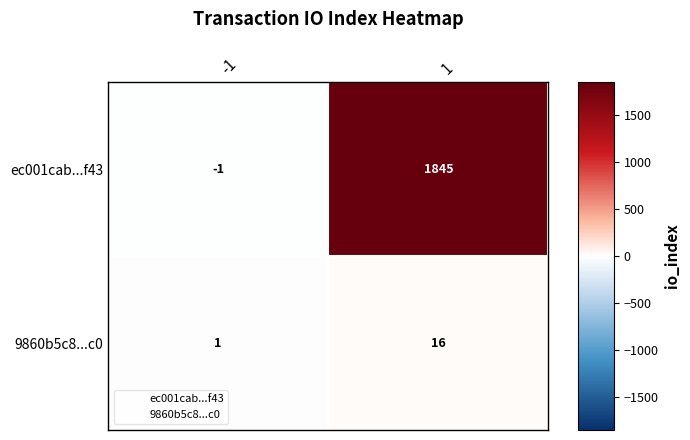

True or false: ec001cab...f43 has a value of 1845 at 1.

True